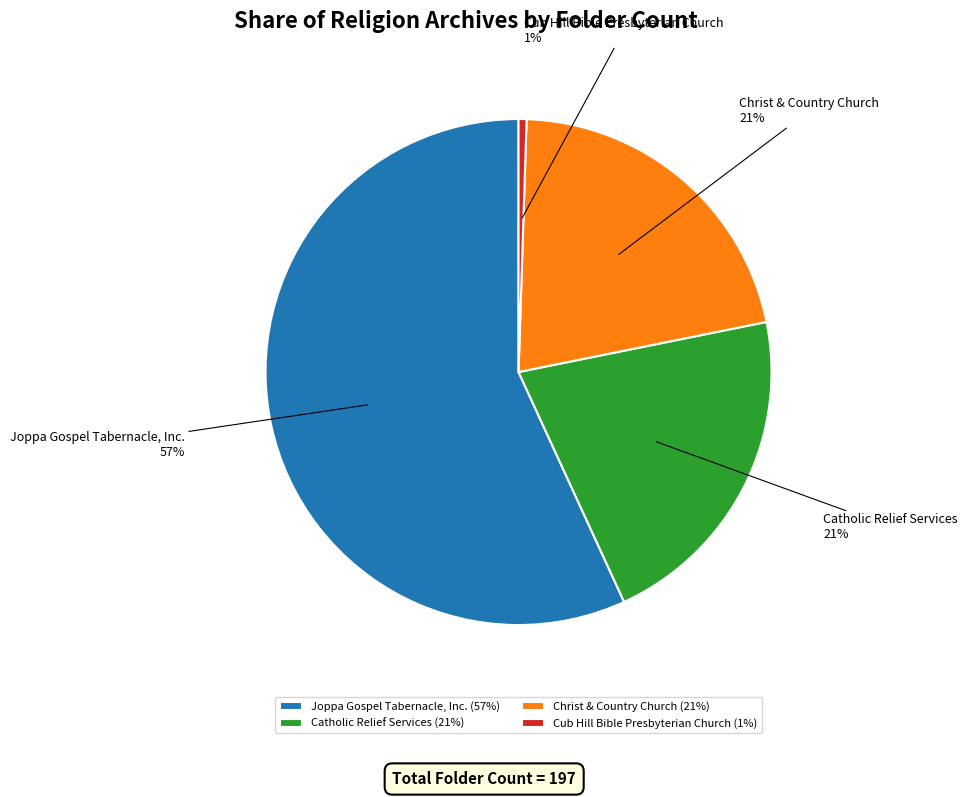

The Catholic Relief Services slice represents 21% of the pie. True or false?

True